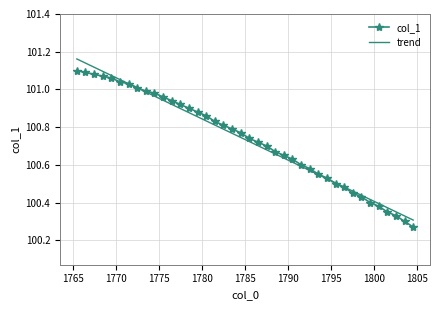

List the series in order of their peak value, highest first.

trend, col_1